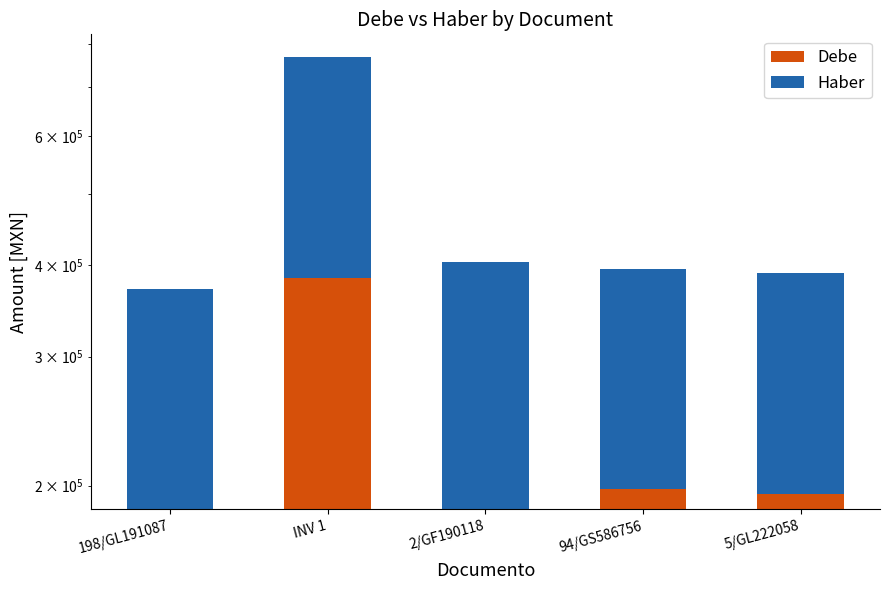

Are the bars horizontal?

No